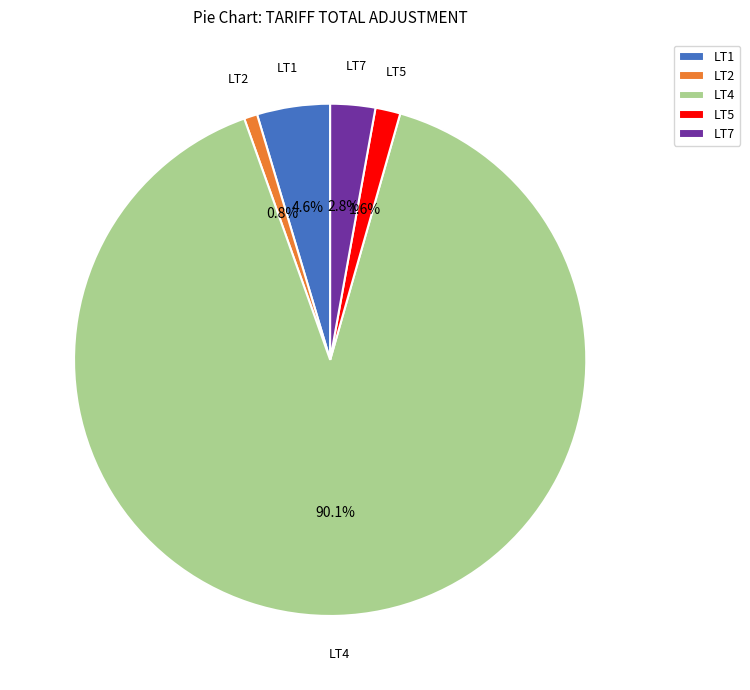

True or false: LT4 accounts for 90% of the total.

True